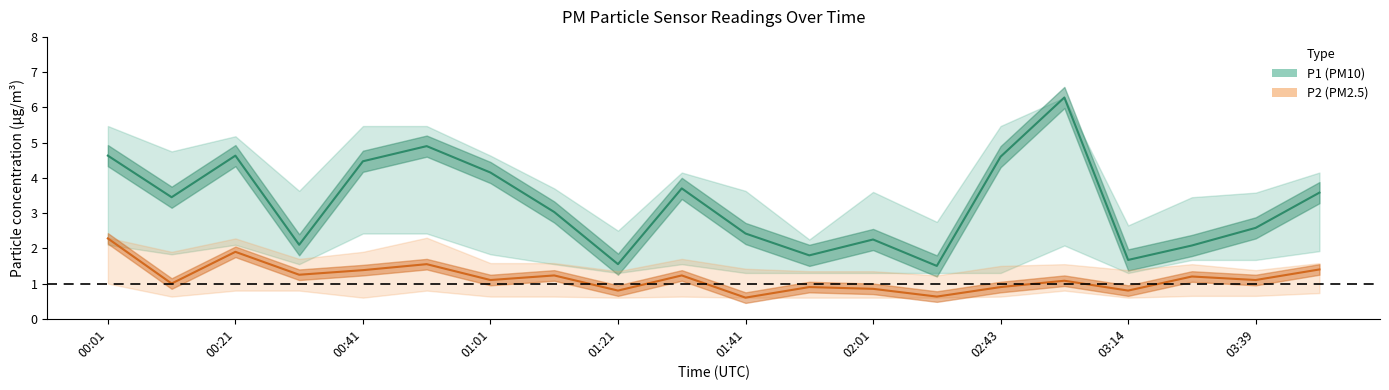

Which series has the largest total across all categories?

P1 (PM10)